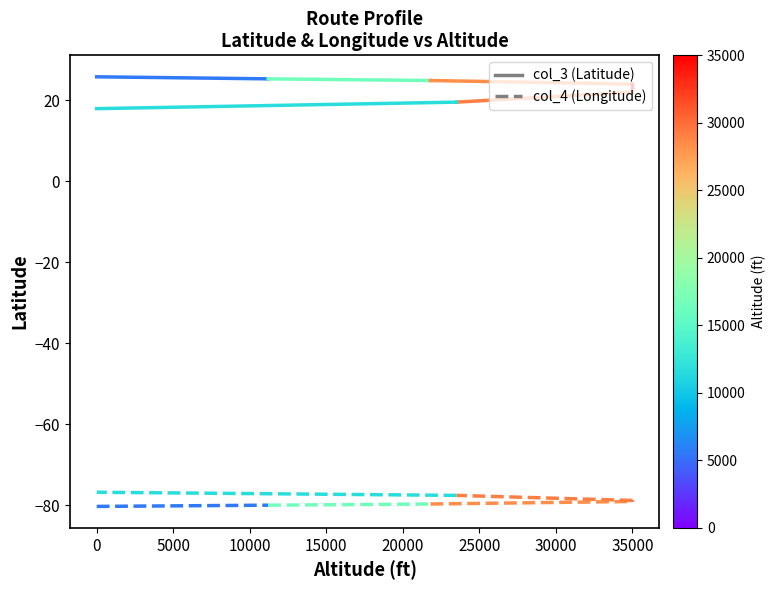

Rank the series at 0 from lowest to highest value.

col_4, col_3